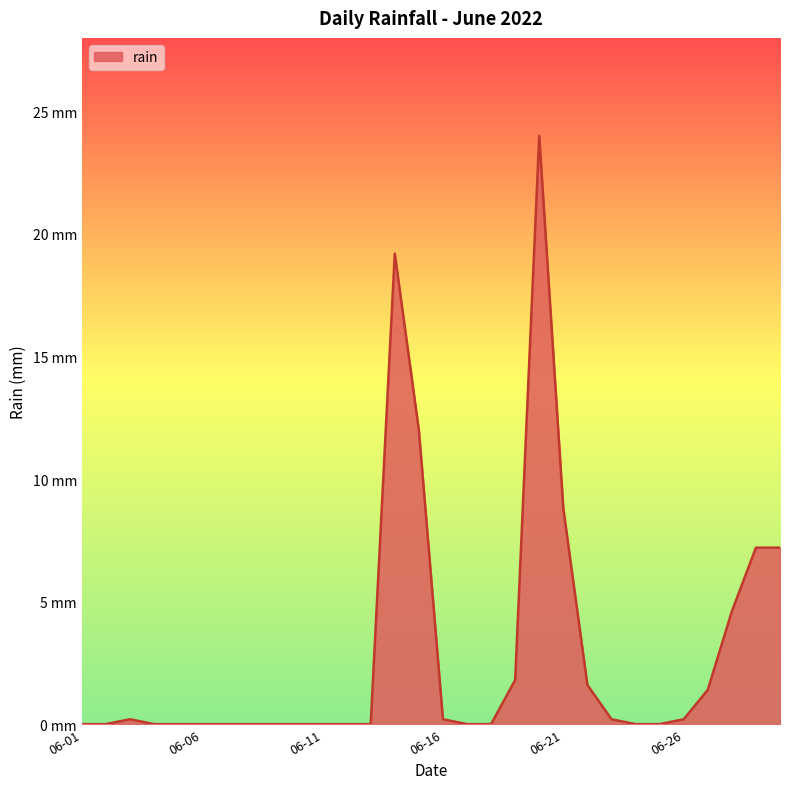

How many interior local peaks (higher than both neighbors) does the data have?

3